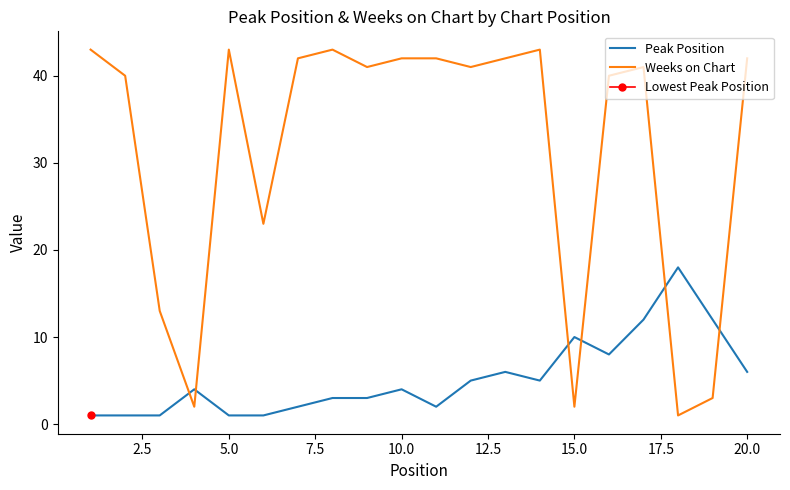

What is the maximum value for Peak Position?

18